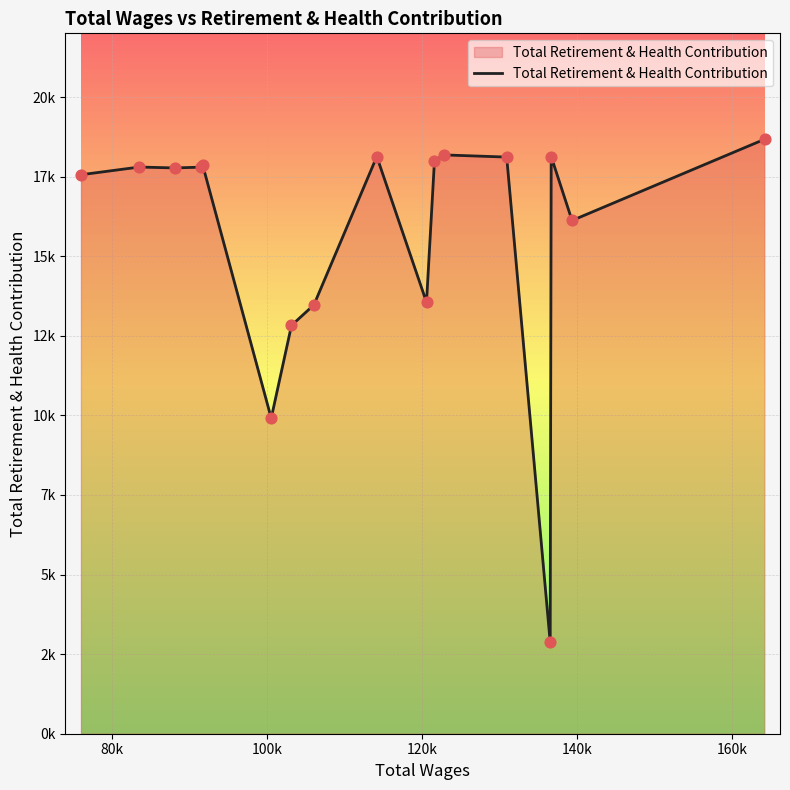

Is this an area chart (filled region under the line)?

Yes